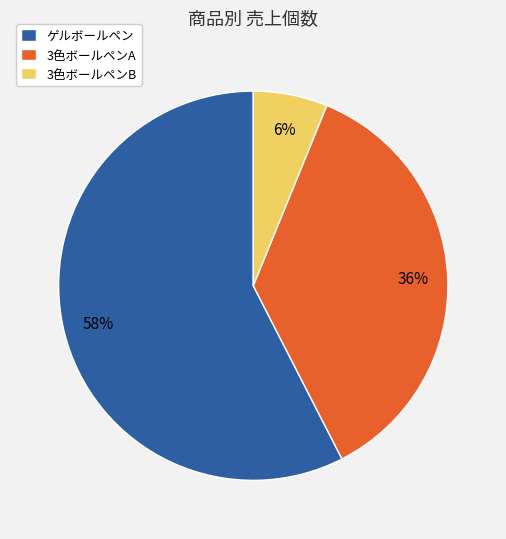

What is the ratio of the value at 3色ボールペンA to the value at ゲルボールペン?

0.6